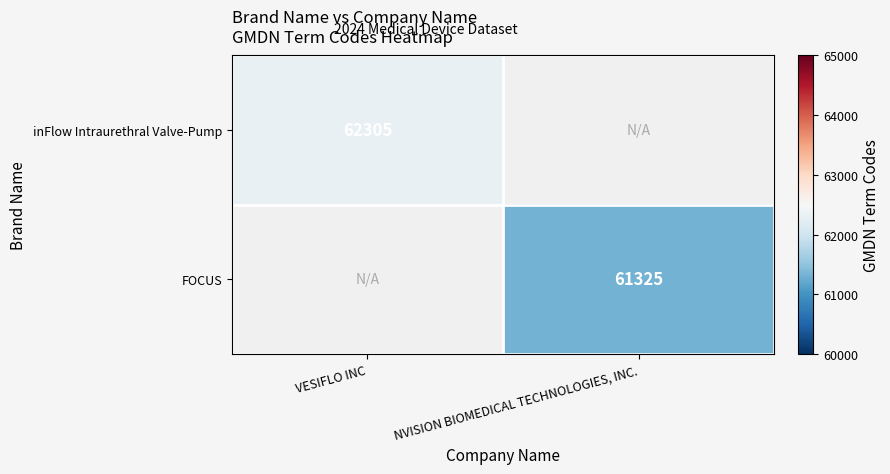

True or false: inFlow Intraurethral Valve-Pump has a value of 62305 at VESIFLO INC.

True